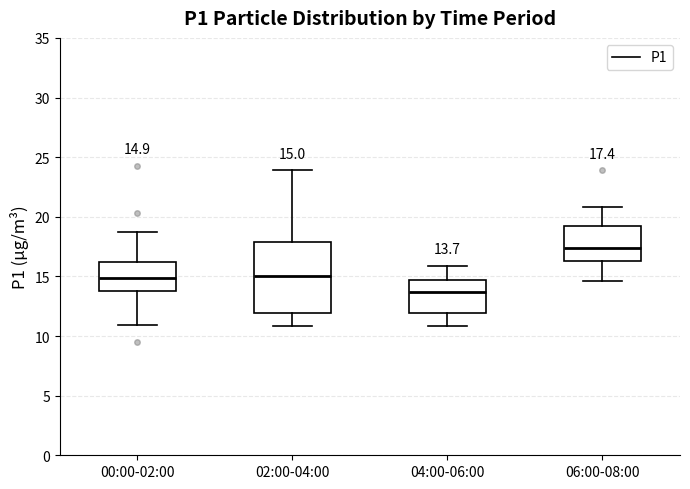

Which box has the highest median line?

06:00-08:00